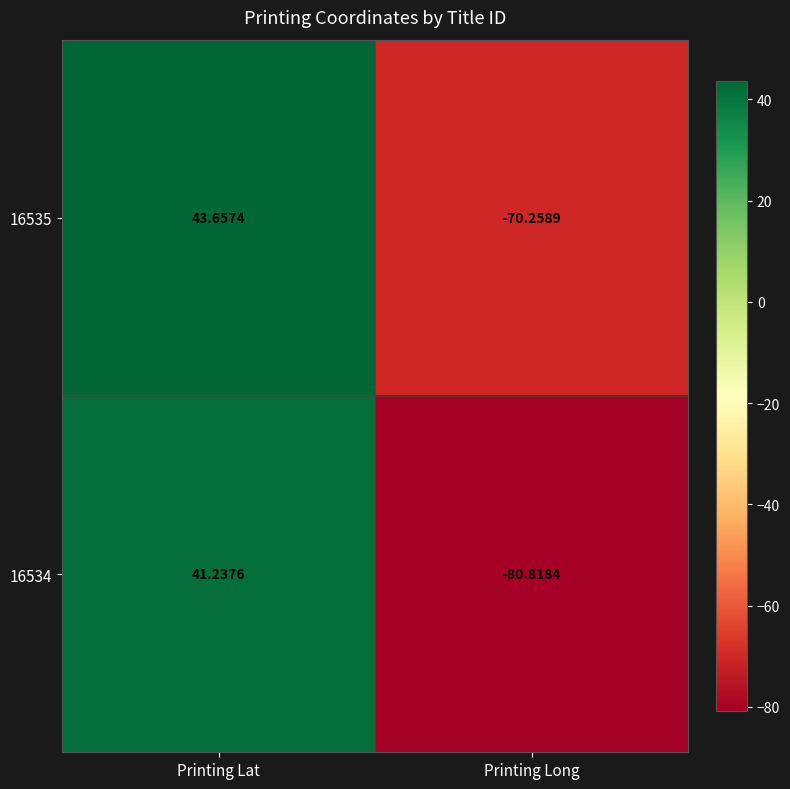

At how many categories does at least one series exceed 12?

1